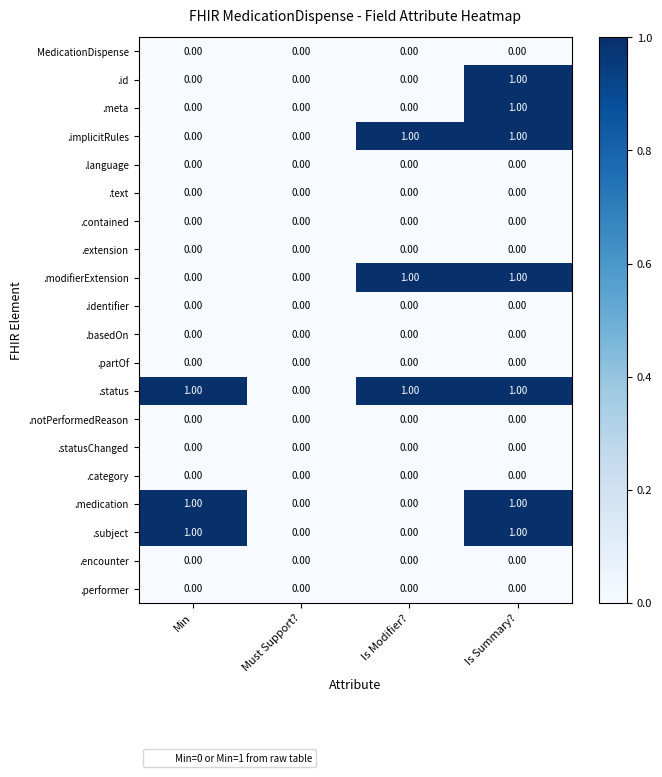

At which category is the sum across all series the highest?

Is Summary?